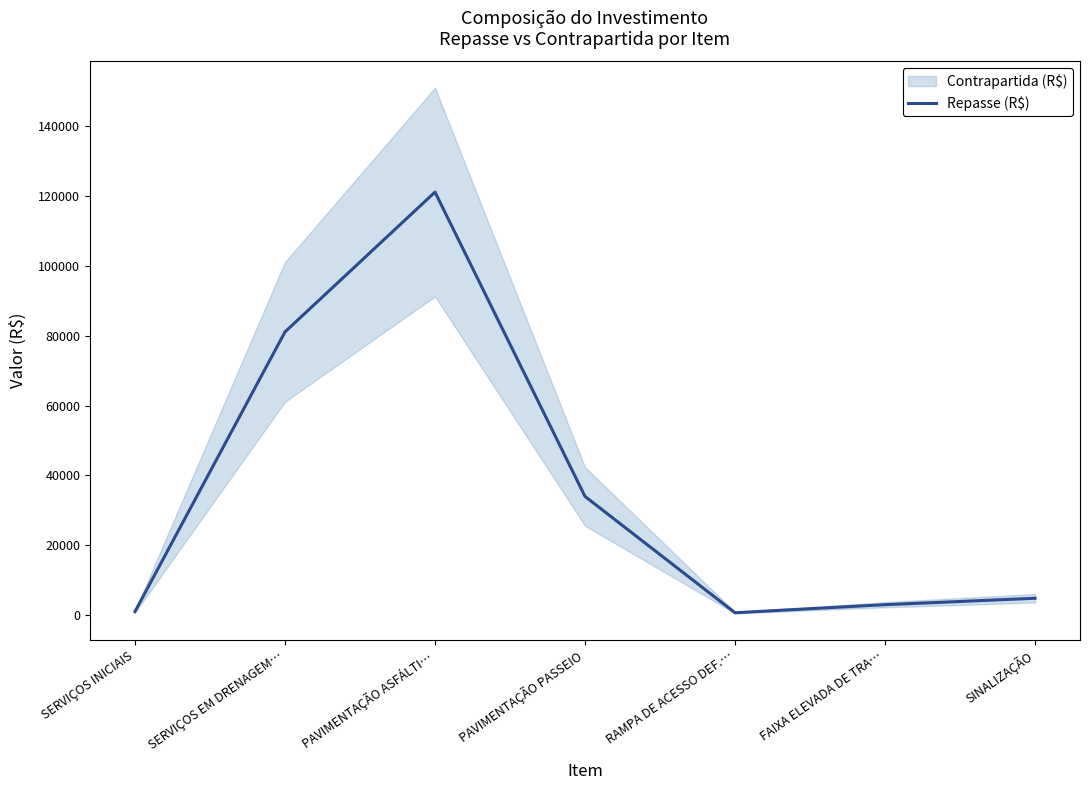

At which category does the data reach its first local valley?

RAMPA DE ACESSO DEF.…